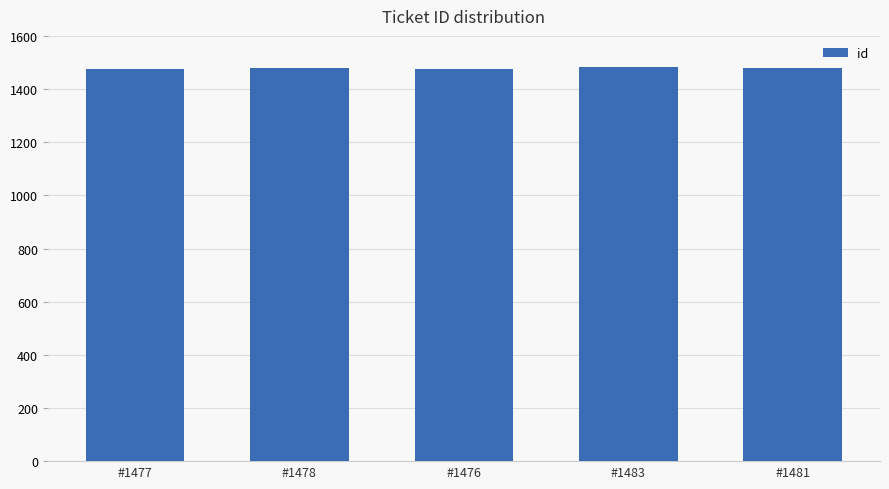

What is the greatest value displayed?

1483